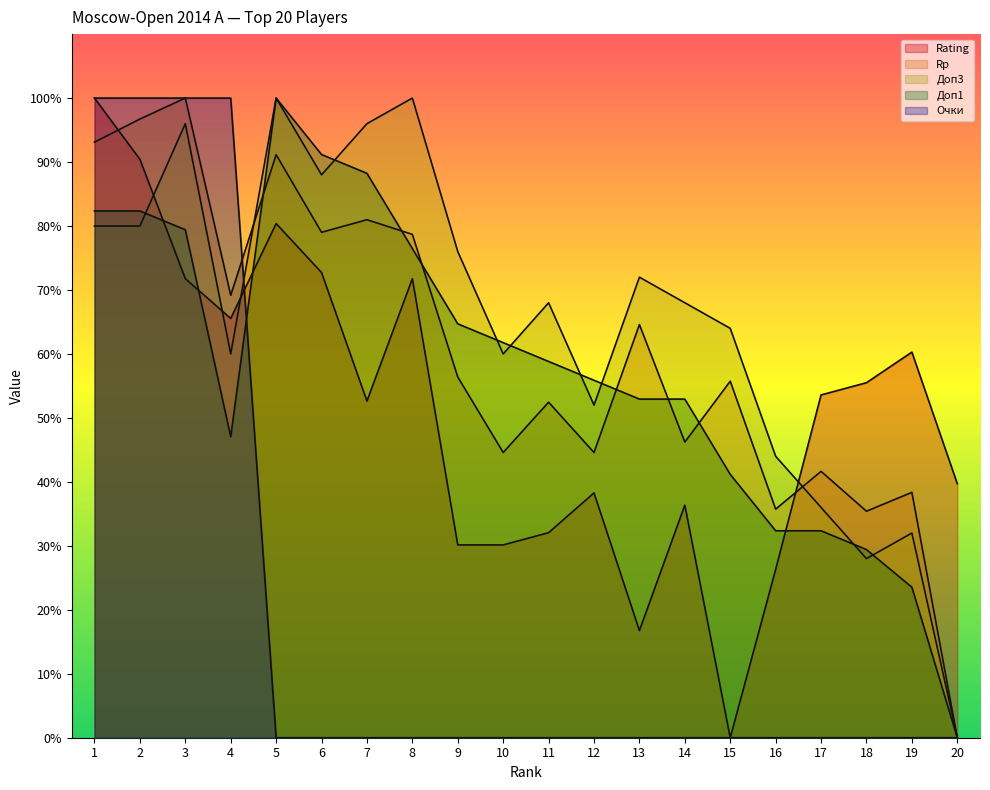

What is the average value of the Очки series?

20.0